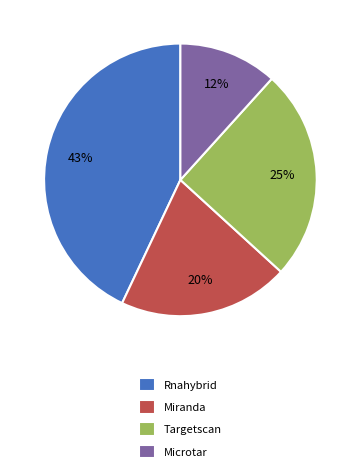

How many segments does this pie chart have?

4